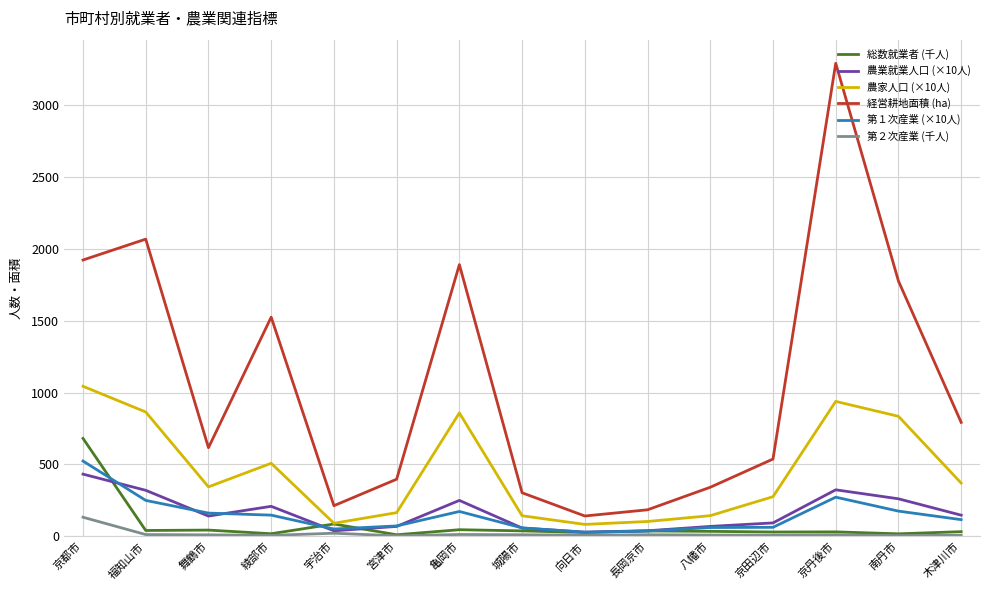

Is the value of 第１次産業 (×10人) at 木津川市 greater than the value of 経営耕地面積 (ha) at 綾部市?

No